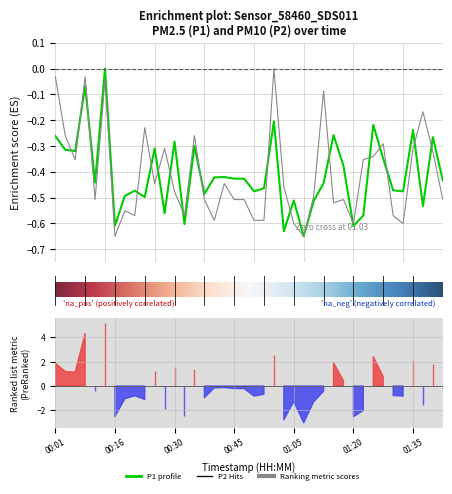

How many lines are shown in the chart?

2